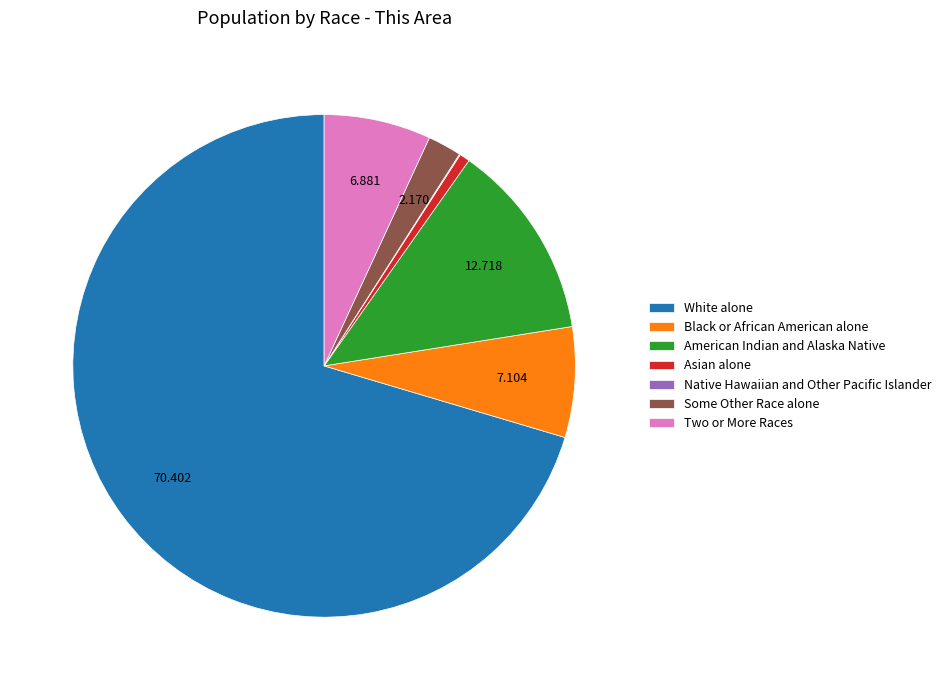

What is the largest slice in the pie chart?

White alone